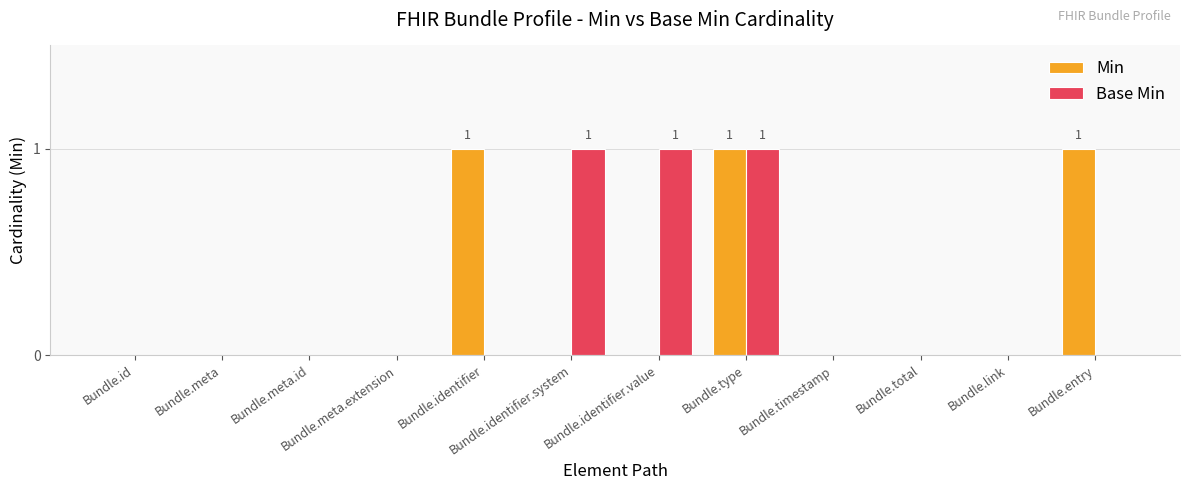

Reading left to right, extract all data points from this chart.

Min: 0	0	0	0	1	0	0	1	0	0	0	1
Base Min: 0	0	0	0	0	1	1	1	0	0	0	0